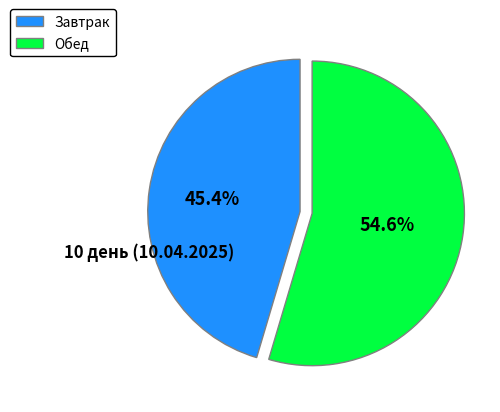

Between Завтрак and Обед, which is larger?

Обед